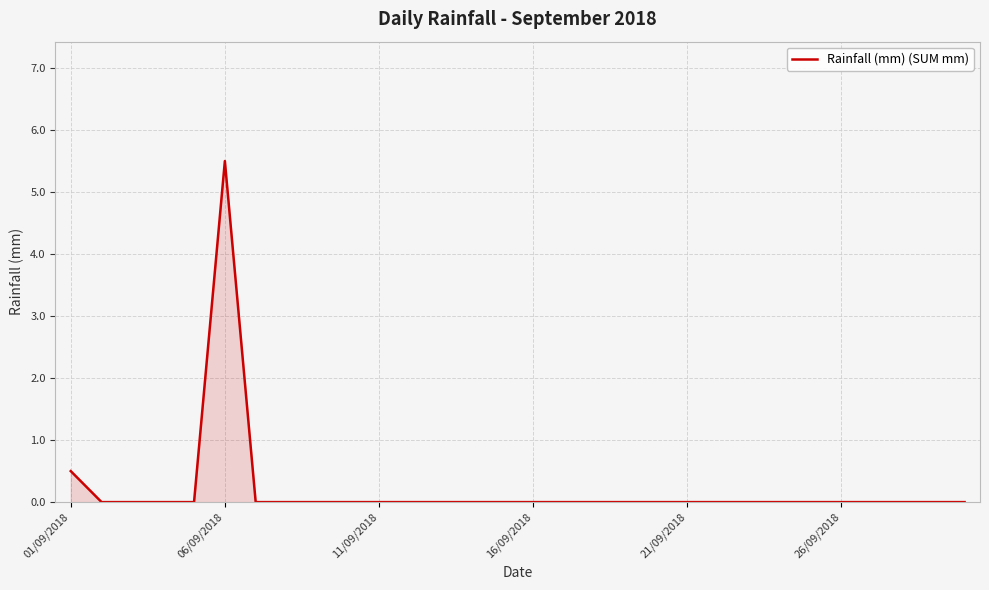

What is the greatest value displayed?

5.5